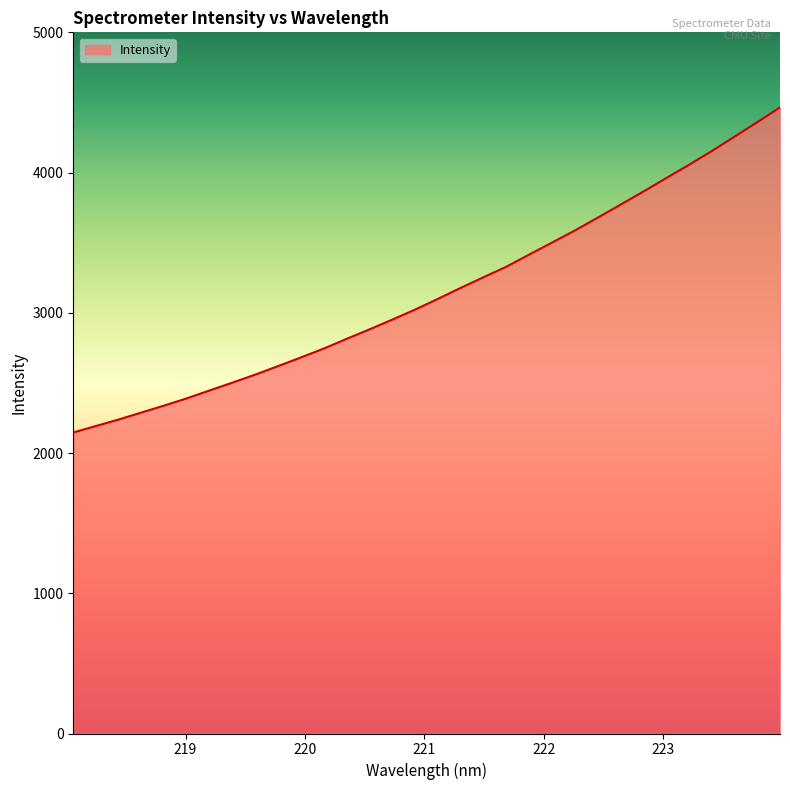

What is the maximum value shown in the chart?

4464.4